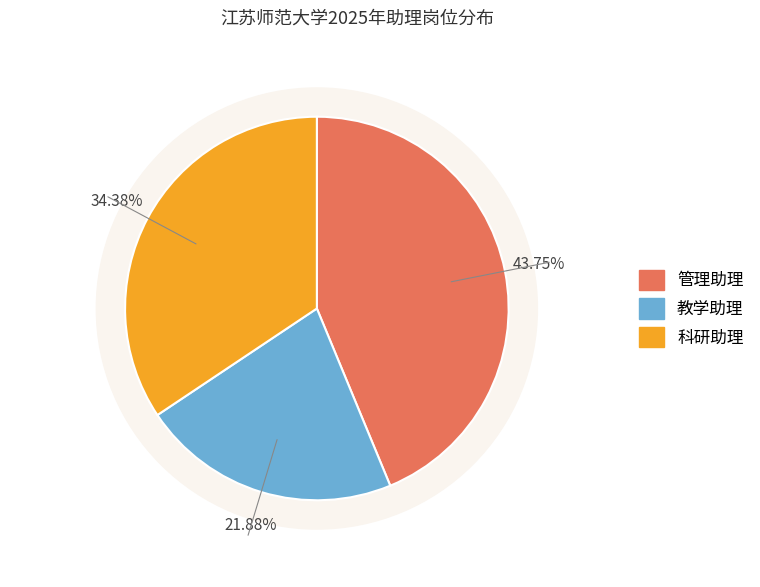

How many slices are in this pie chart?

3